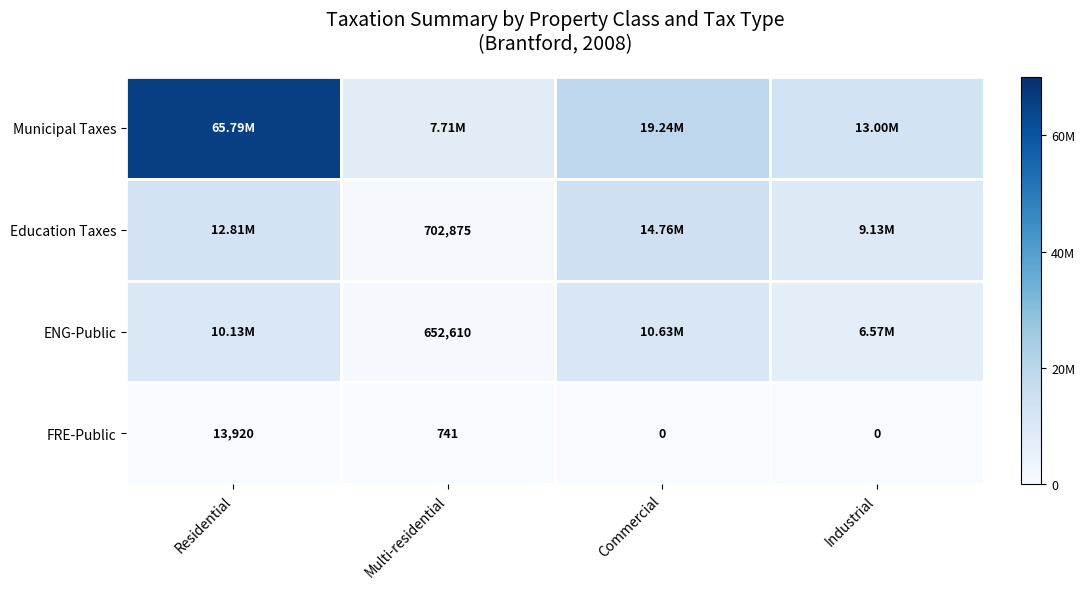

Is the value of ENG-Public at Multi-residential greater than the value of FRE-Public at Residential?

Yes